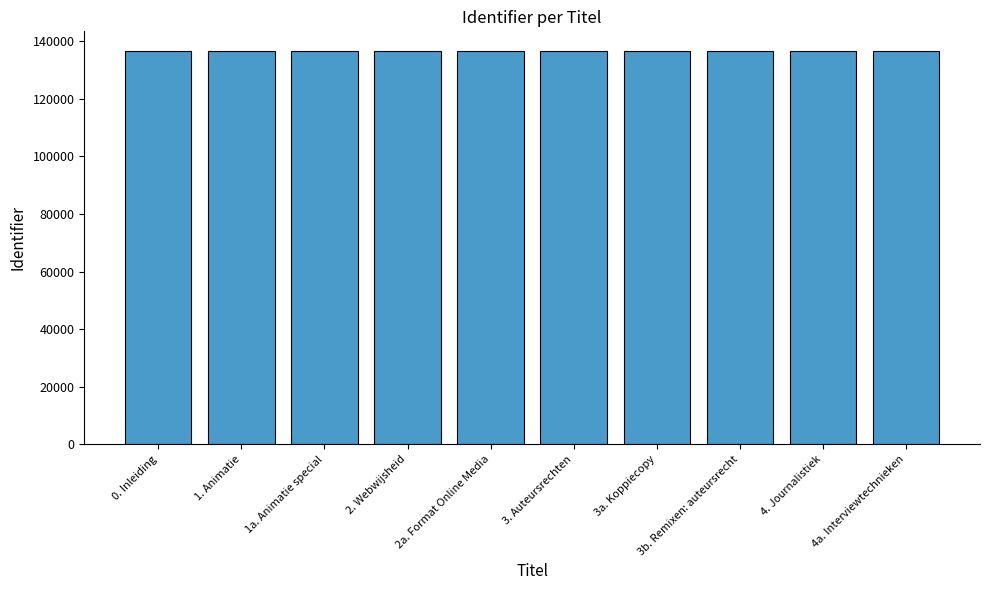

What position from the left is 4. Journalistiek?

9